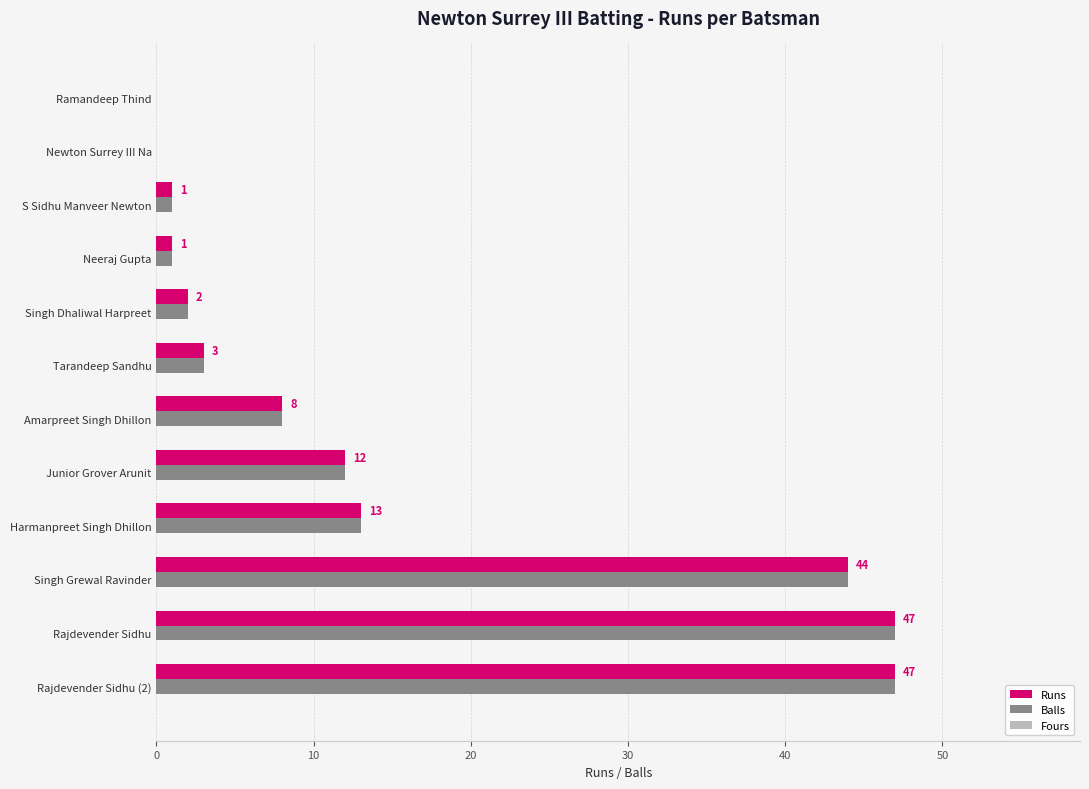

Is the value of Runs at Rajdevender Sidhu (2) greater than the value of Balls at Singh Dhaliwal Harpreet?

Yes